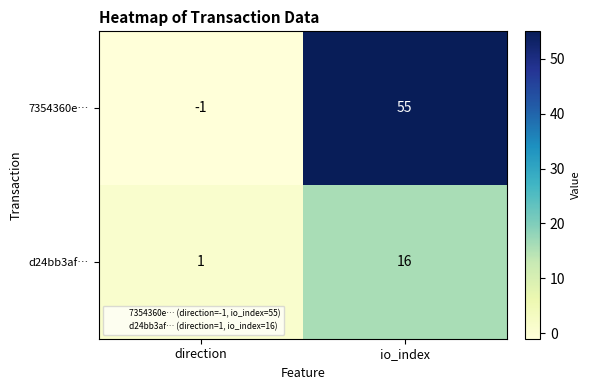

What is the average value of the 7354360e… series?

27